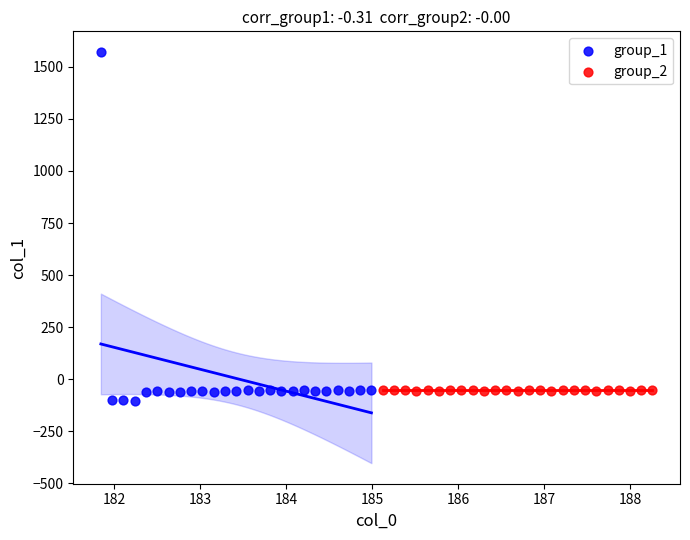

Which series contains the lowest Y value?

group_1